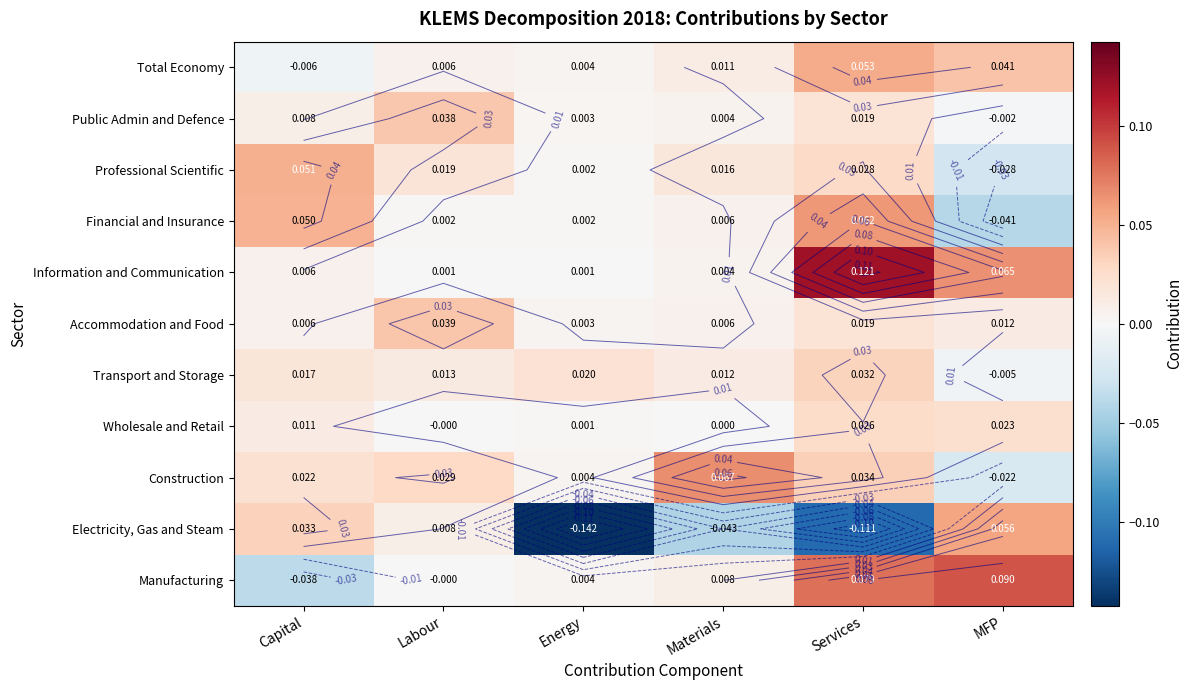

True or false: Transport and Storage has a value of -0.0 at MFP.

False